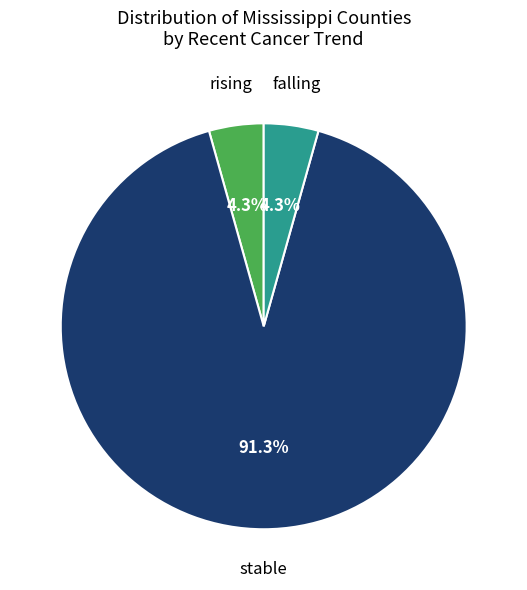

What is the largest slice in the pie chart?

stable